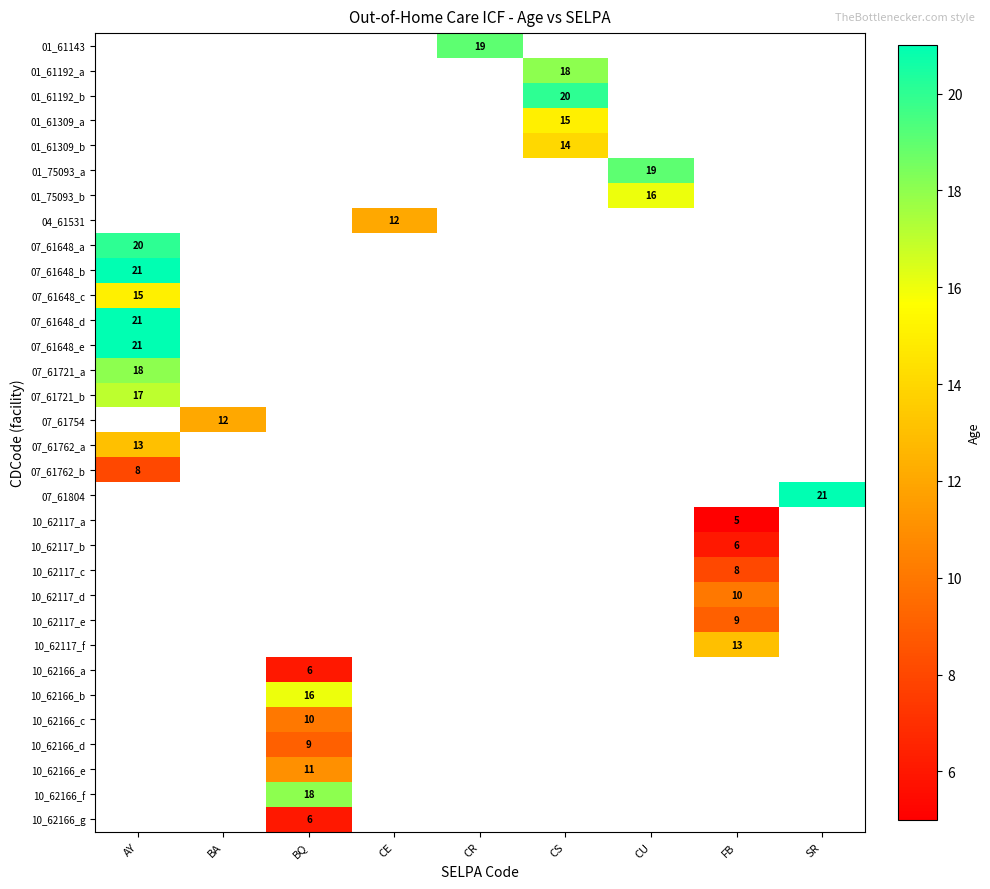

What is the greatest value displayed?

21.0